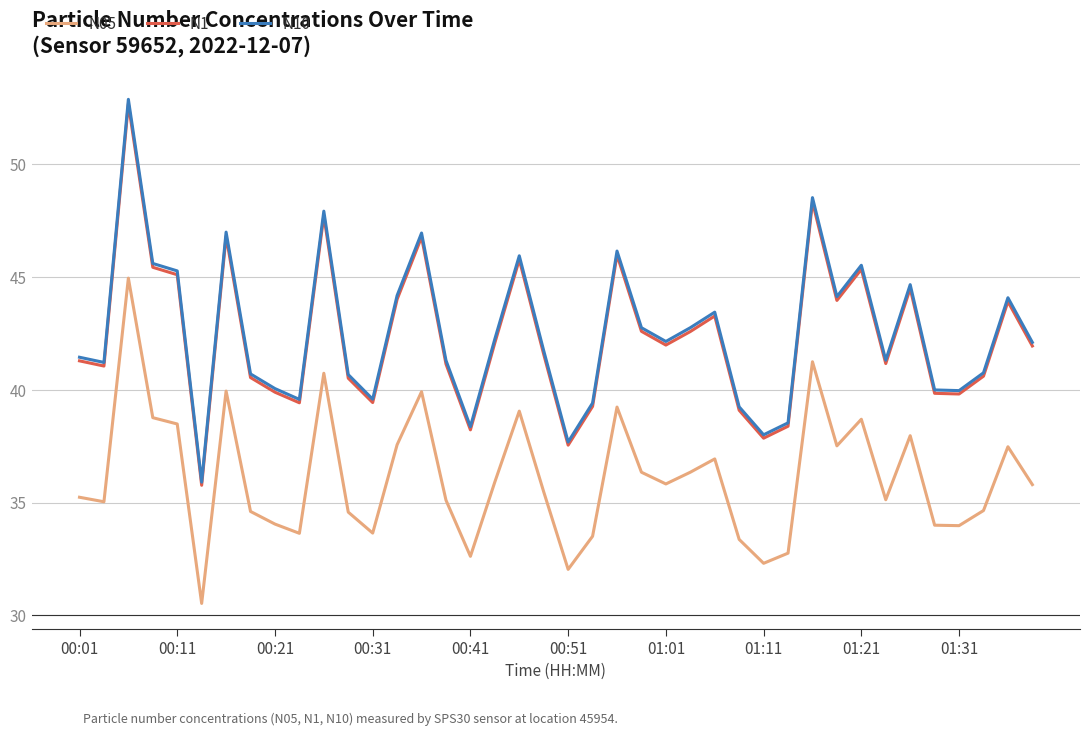

True or false: N10 and N05 cross at least once.

False